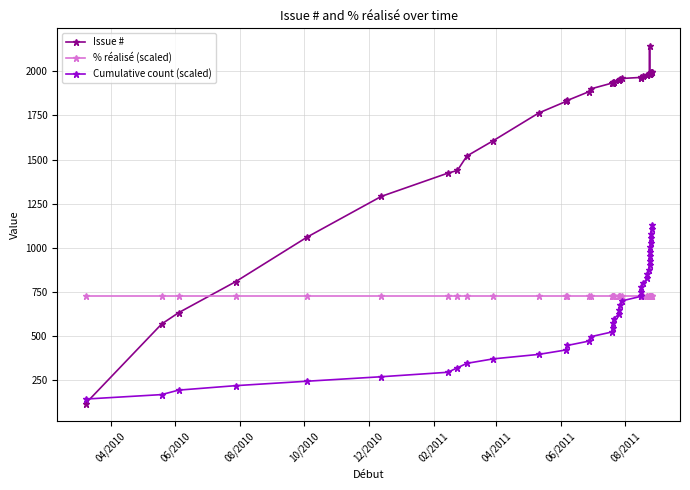

True or false: % réalisé (scaled) and Cumulative count (scaled) cross at least once.

False